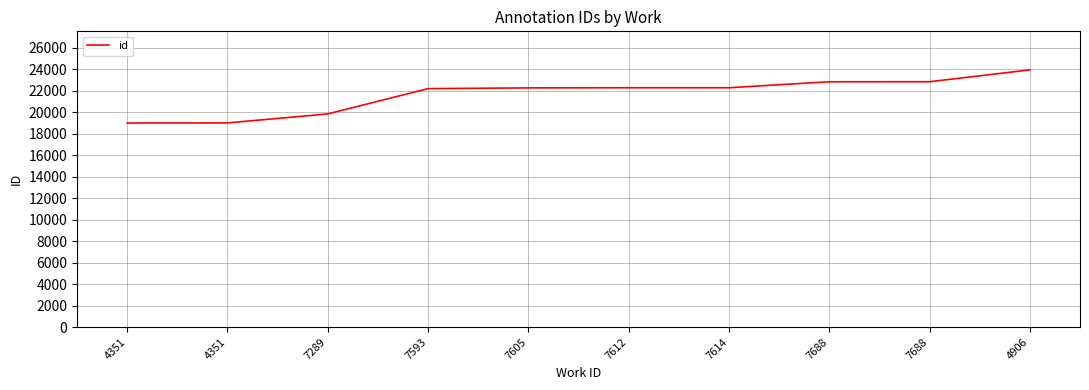

List the labels in order of value, smallest first.

4351, 4351, 7289, 7593, 7605, 7612, 7614, 7688, 7688, 4906